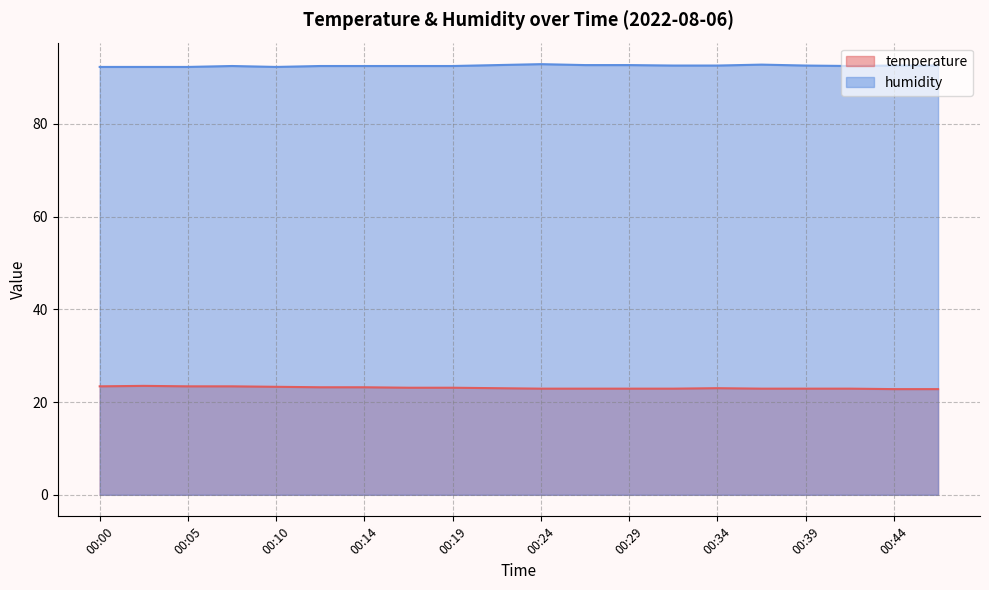

How many categories are shown in the chart?

20